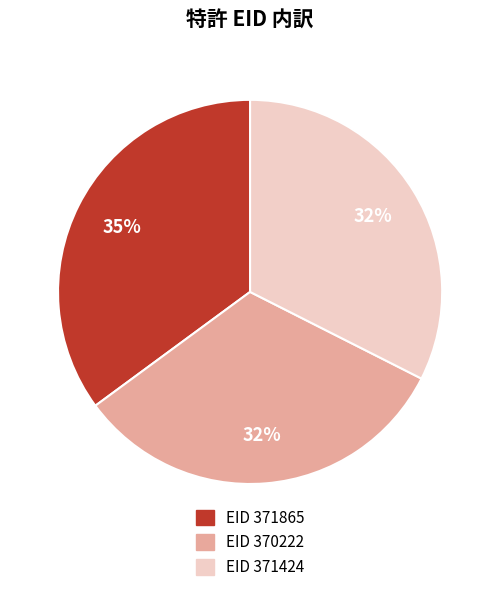

Is there a majority slice in this chart?

No